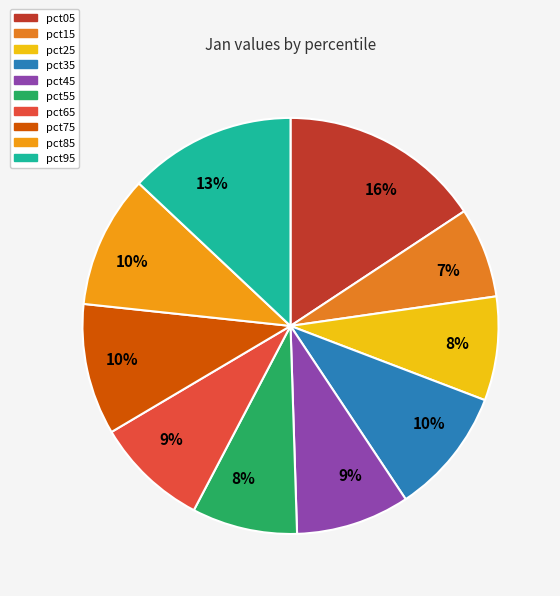

Is there any slice that represents more than half of the pie?

No